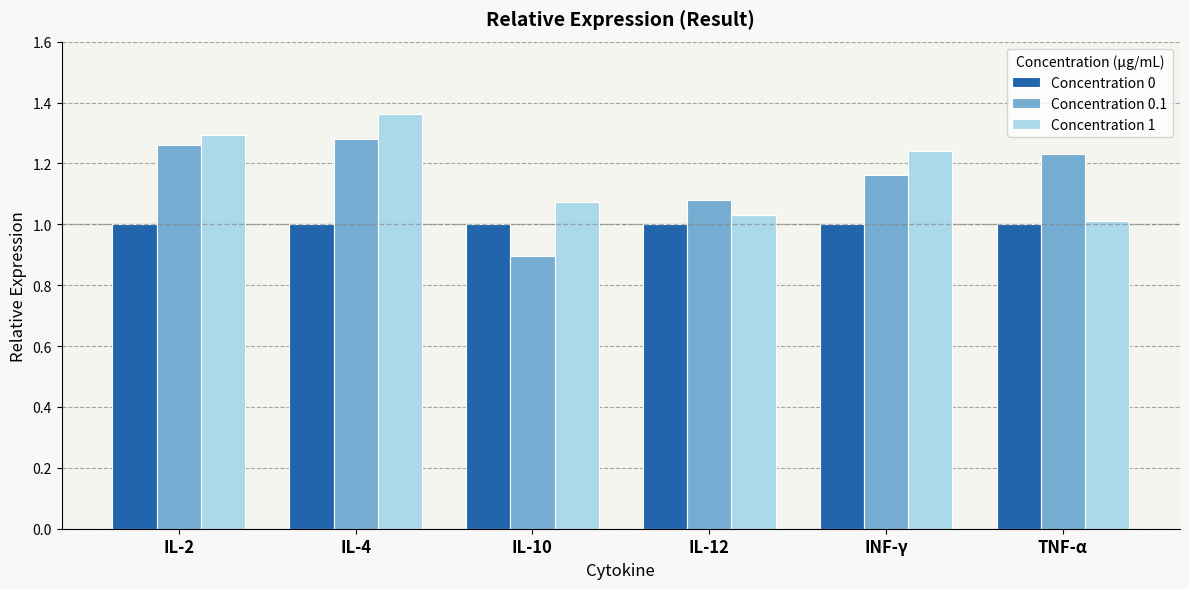

Which series has the largest total across all categories?

Concentration 1